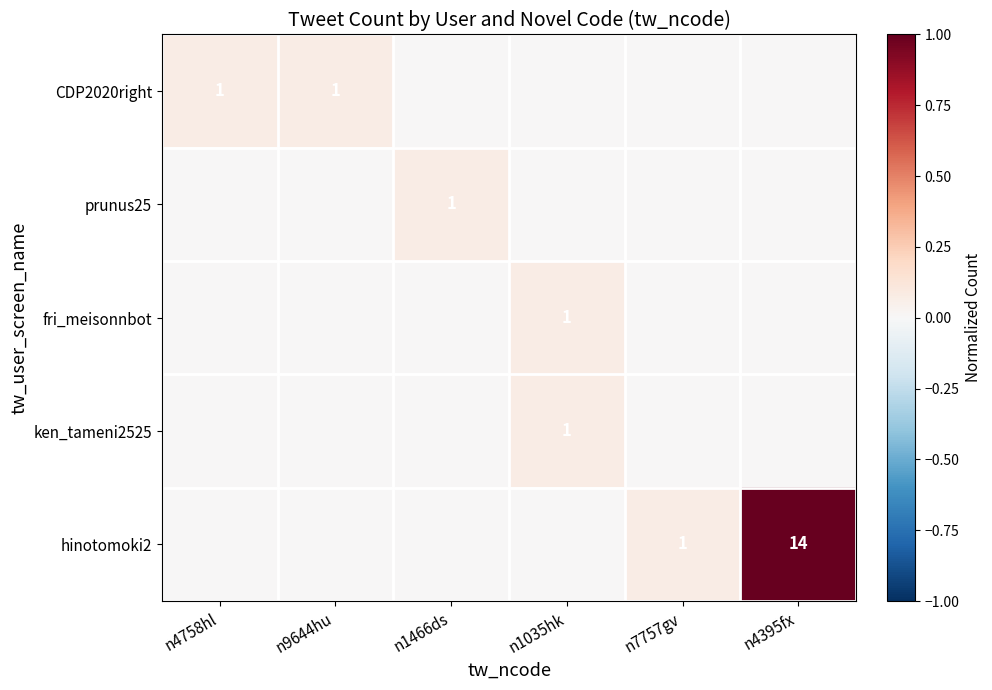

How many data points in ken_tameni2525 are above 0?

1